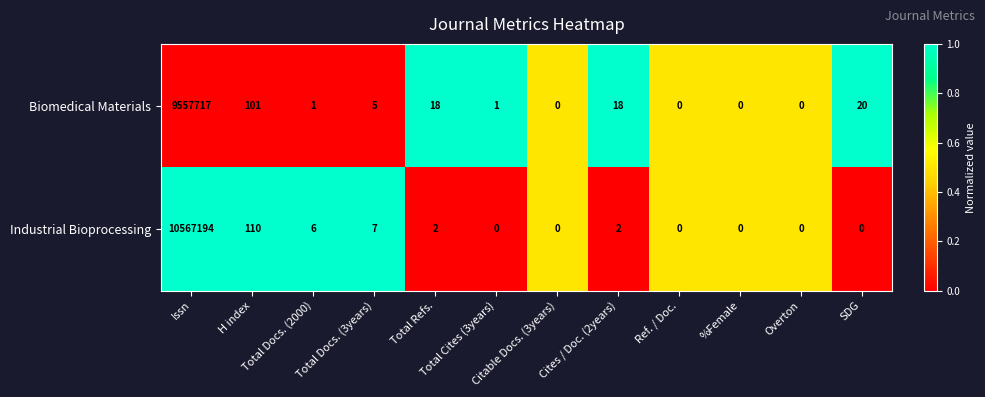

Which series has the largest range (max minus min)?

Industrial Bioprocessing